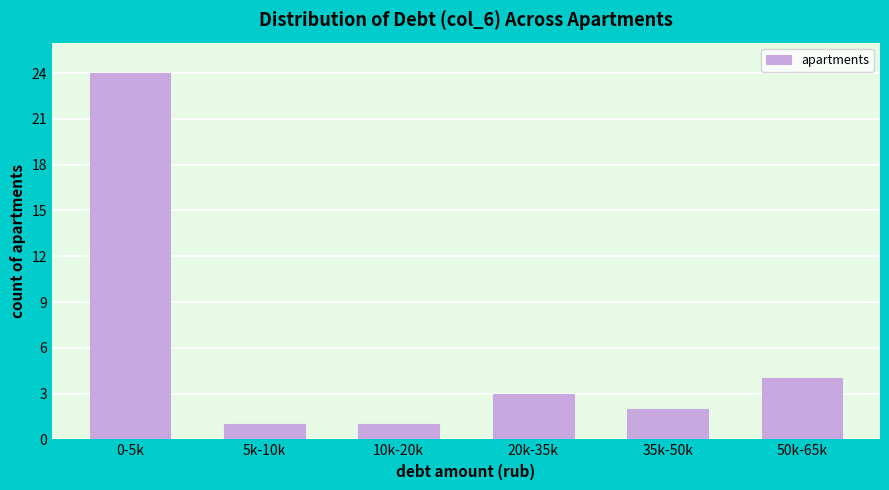

Reading left to right, list all the values displayed in this chart.

0-5k=24	5k-10k=1	10k-20k=1	20k-35k=3	35k-50k=2	50k-65k=4